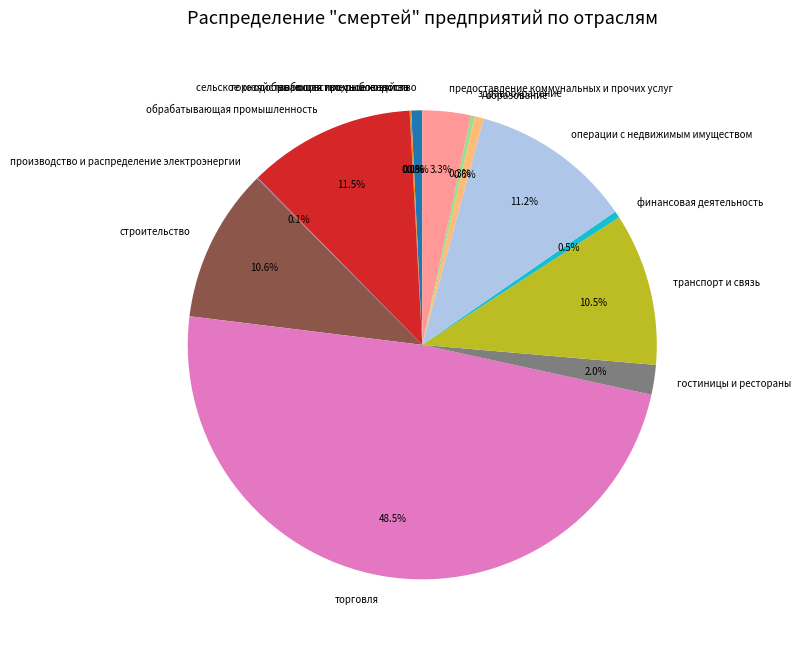

Is гостиницы и рестораны the majority of the pie?

No